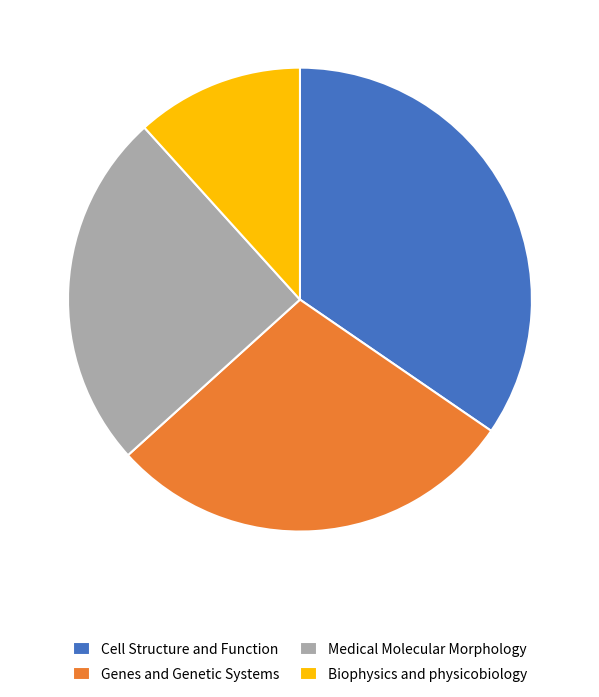

The Medical Molecular Morphology slice represents 16% of the pie. True or false?

False